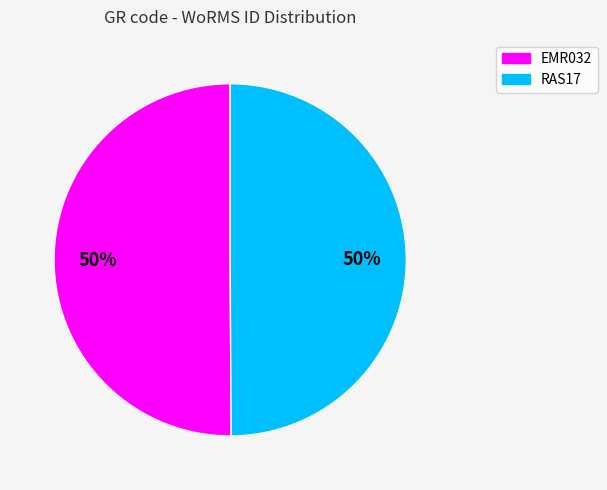

What percentage is the RAS17 slice, to the nearest percent?

50%